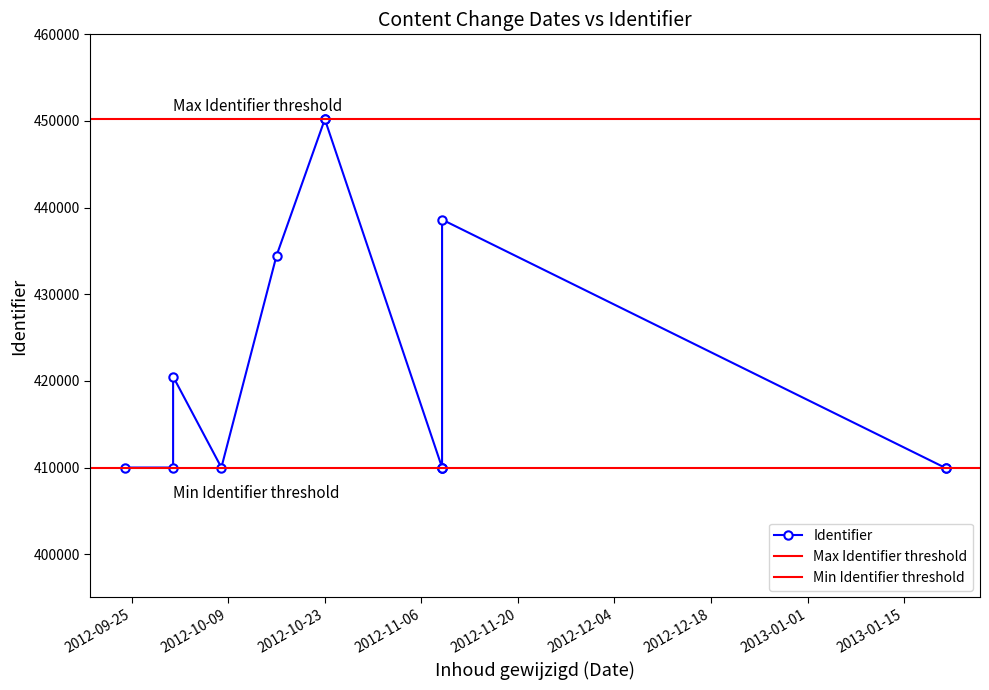

What is the sum of the values at 2012-10-01 and 2012-10-16?

854965